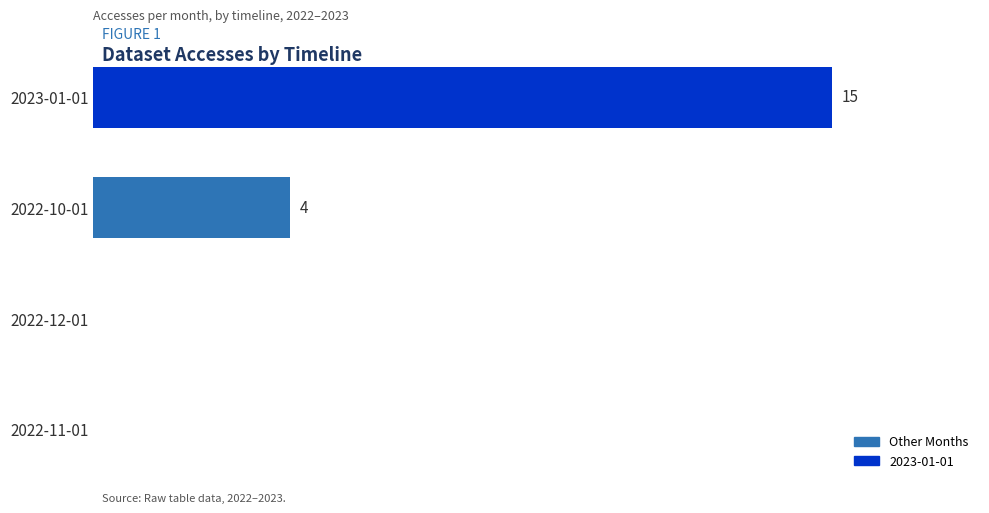

At which label is the value closest to 7?

2022-10-01